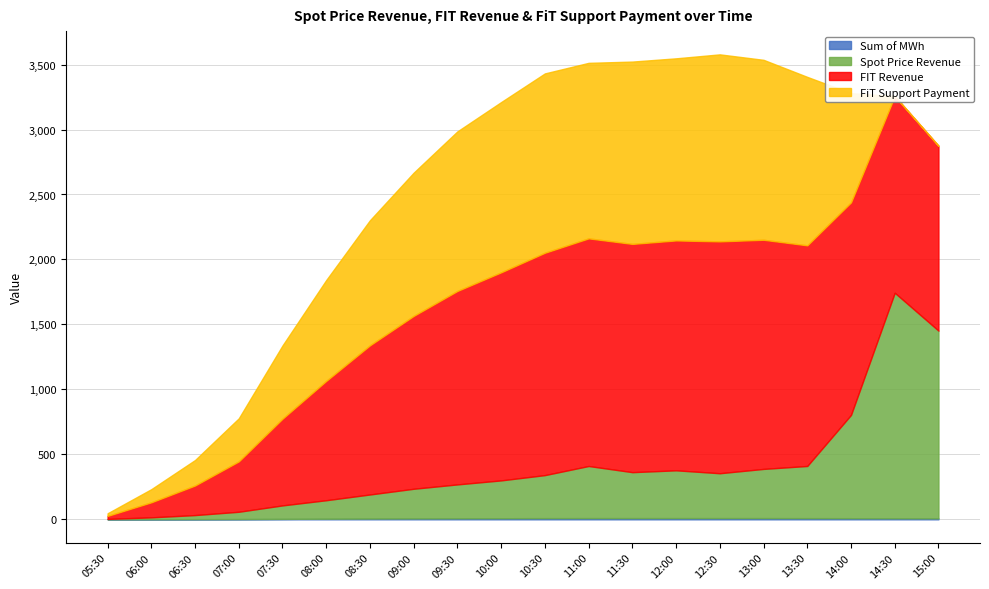

How many data points in FiT Support Payment are less than 1102?

10